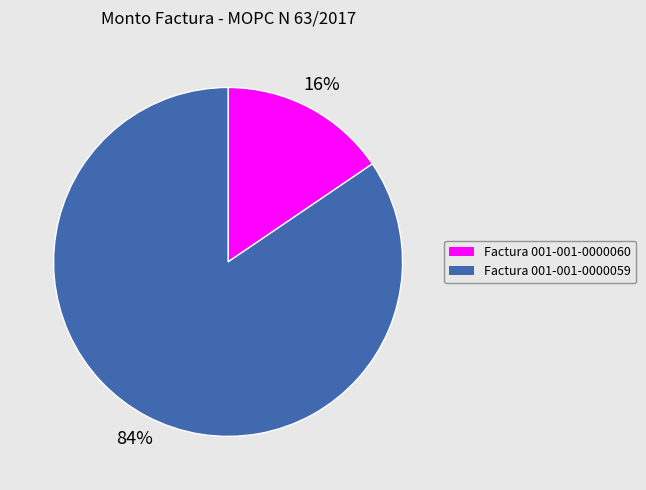

Which category accounts for the majority?

Factura 001-001-0000059